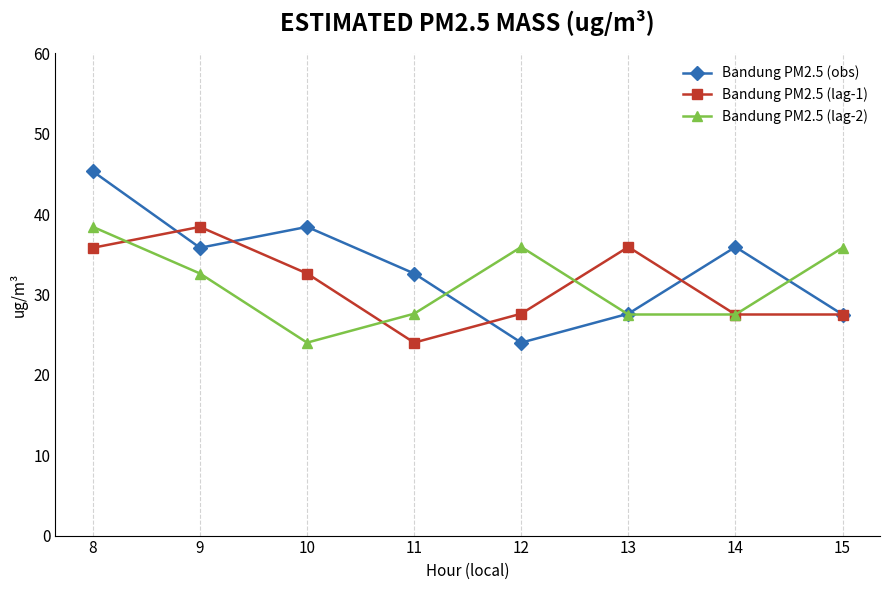

Between 9 and 13, which series saw the biggest shift?

Bandung PM2.5 (obs)